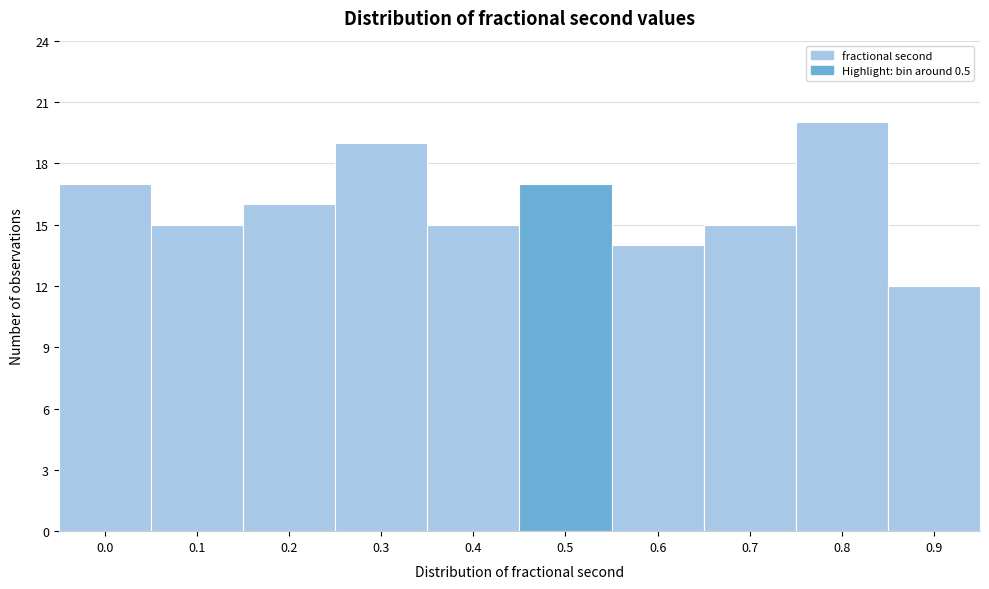

Reading left to right, transcribe all the data shown in this chart.

0.0=17	0.1=15	0.2=16	0.3=19	0.4=15	0.5=17	0.6=14	0.7=15	0.8=20	0.9=12